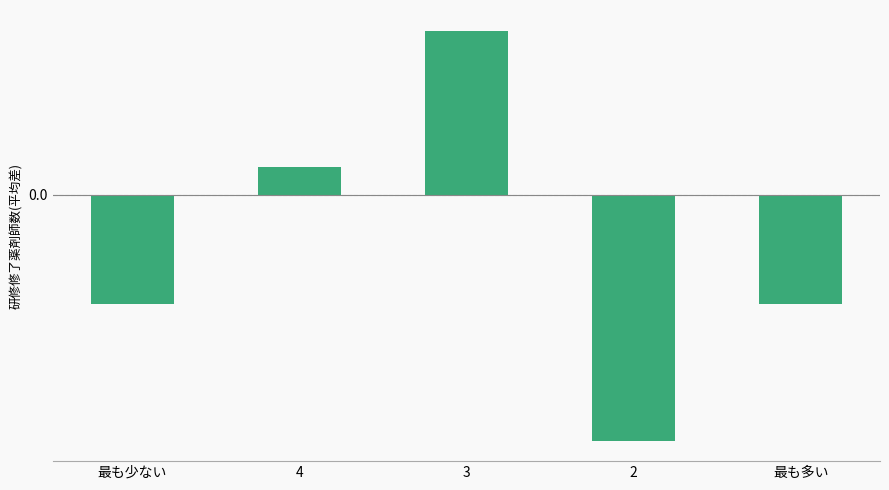

What is the greatest value displayed?

0.3